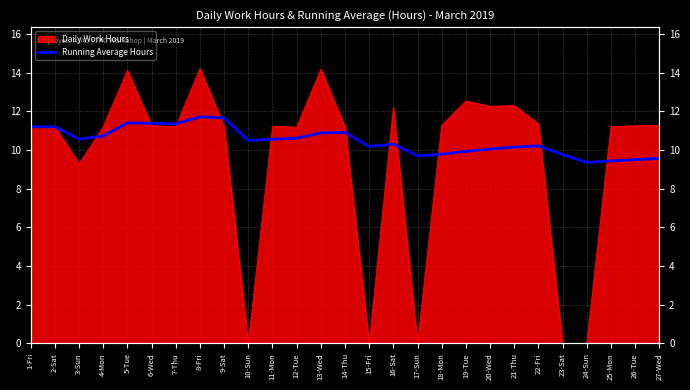

What is the average value?

10.5